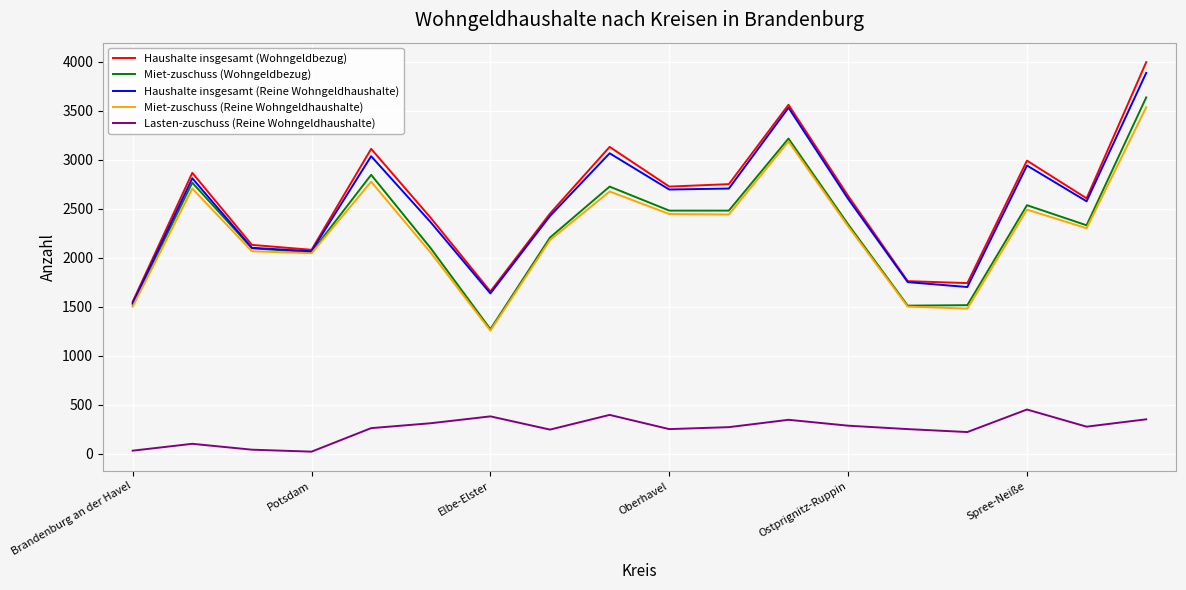

Which series has the largest range (max minus min)?

Haushalte insgesamt (Wohngeldbezug)